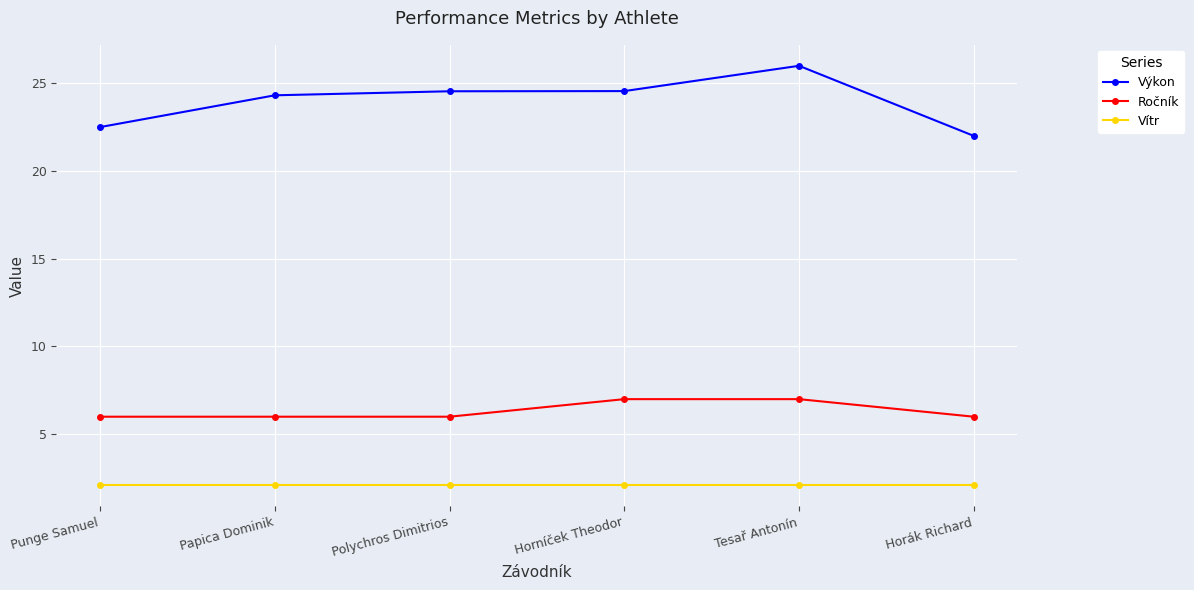

What is the smallest value displayed?

2.1